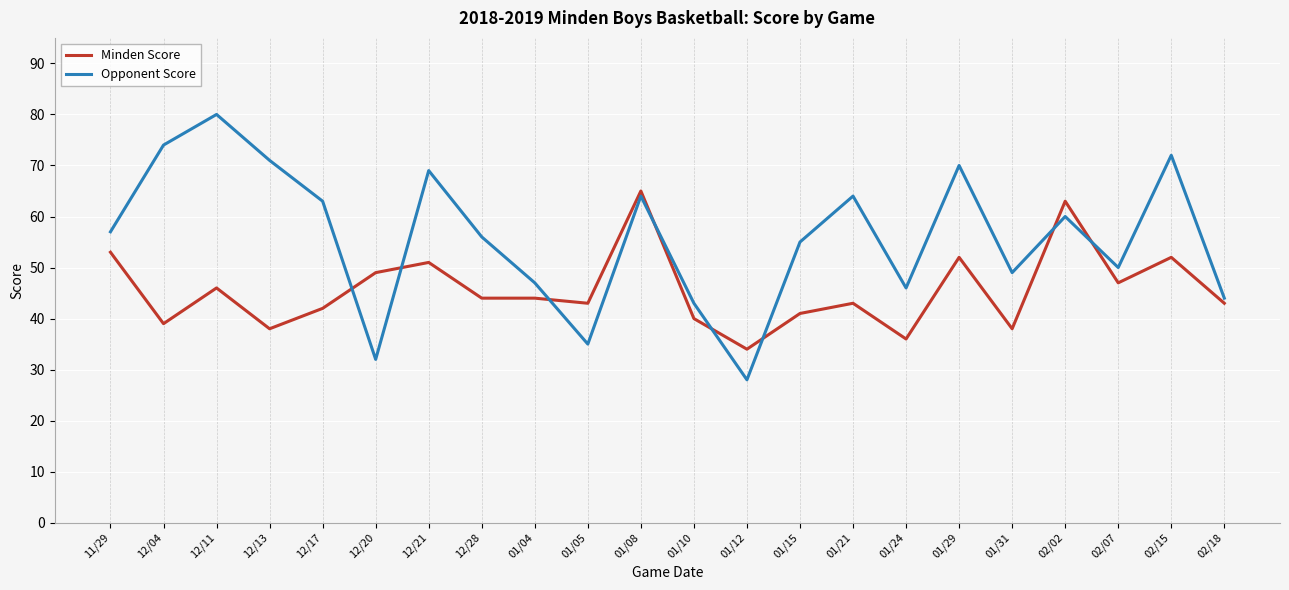

Which series has the largest total across all categories?

Opponent Score